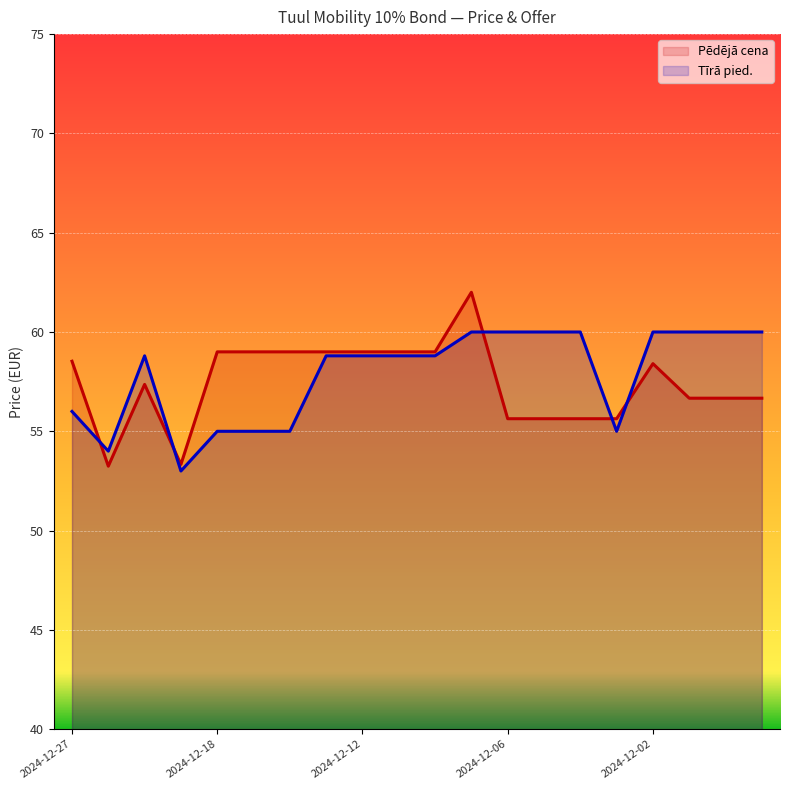

Is the value of Pēdējā cena at 2024-12-23 greater than the value of Tīrā pied. at 2024-11-28?

No